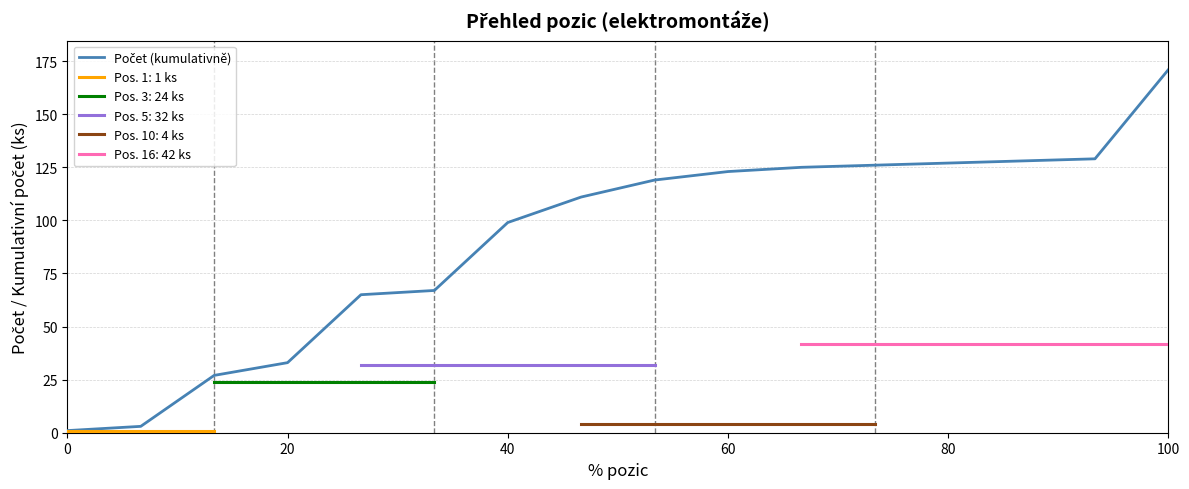

True or false: the data shows 14 at 20.

False